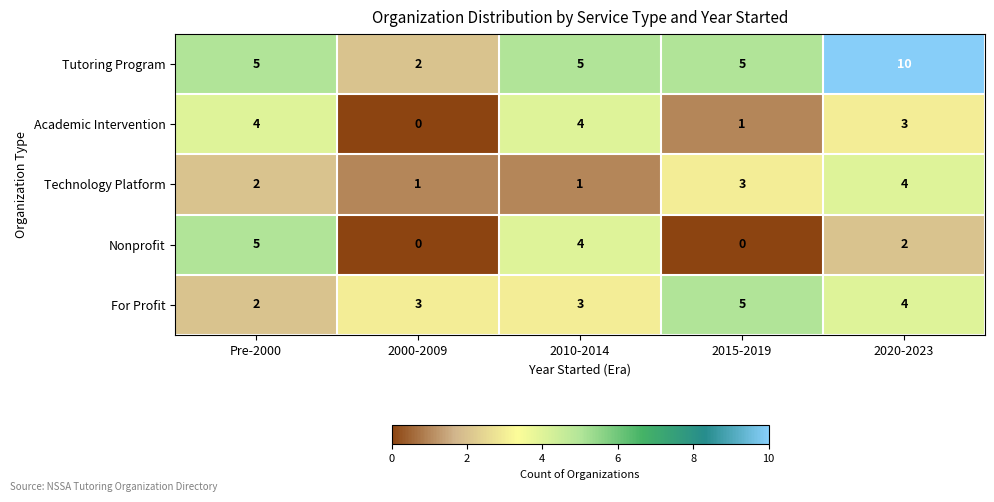

What is the sum of all Nonprofit values?

11